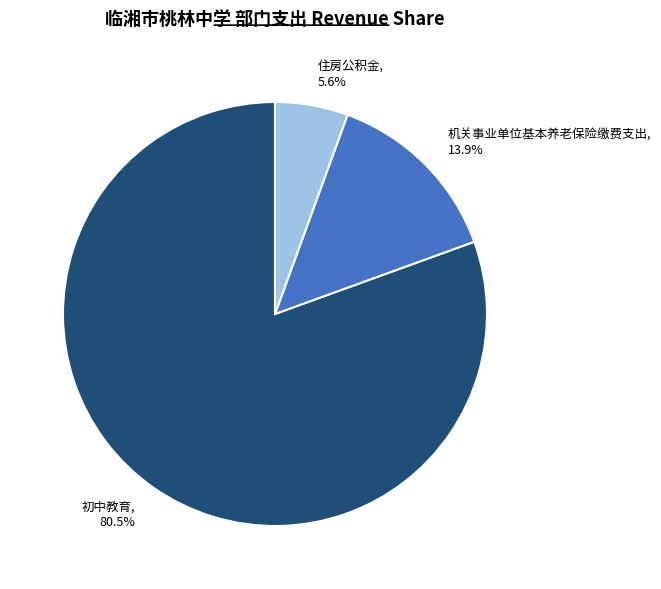

Which has a higher value, 机关事业单位基本养老保险缴费支出 or 初中教育?

初中教育